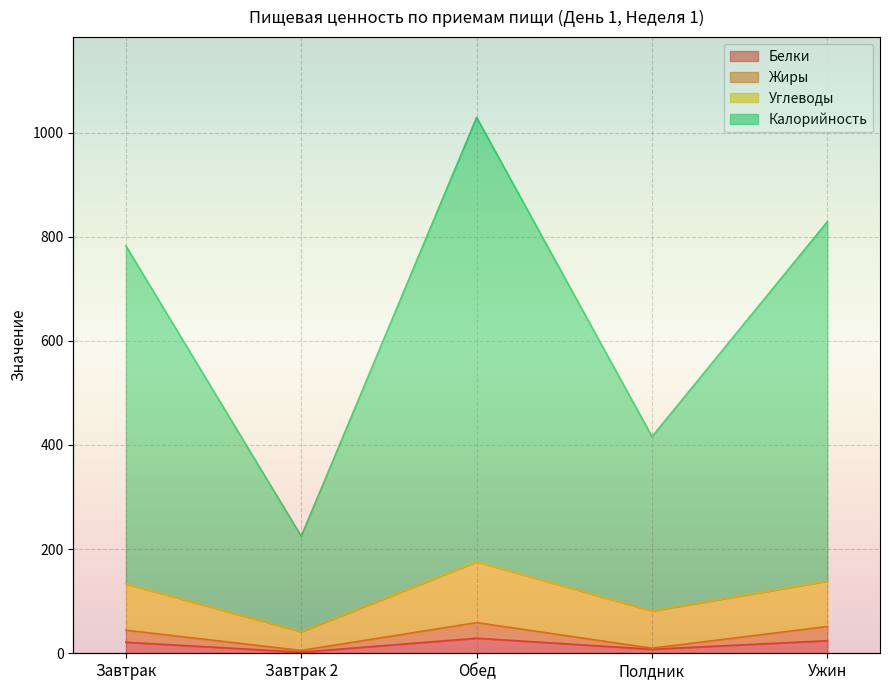

Which category has the lowest value across all series?

Завтрак 2